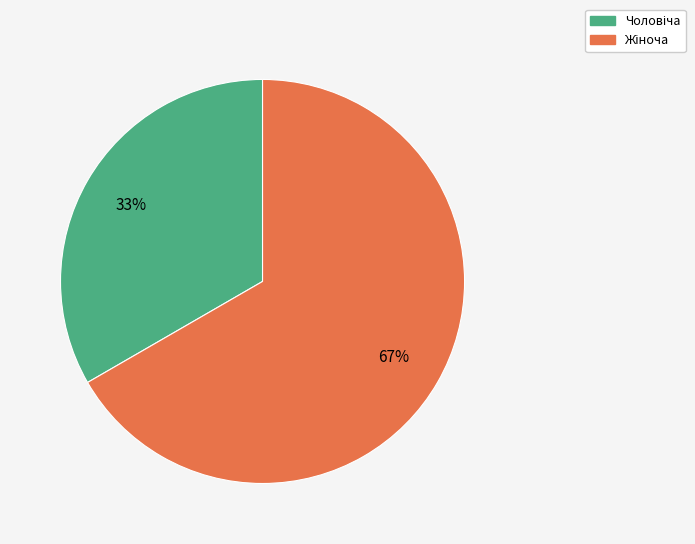

Is there any slice that represents more than half of the pie?

Yes